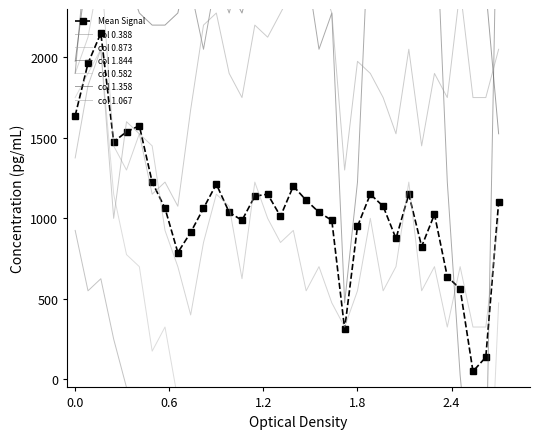

In Mean Signal, how many points are lower than both neighbors (excluding endpoints)?

8